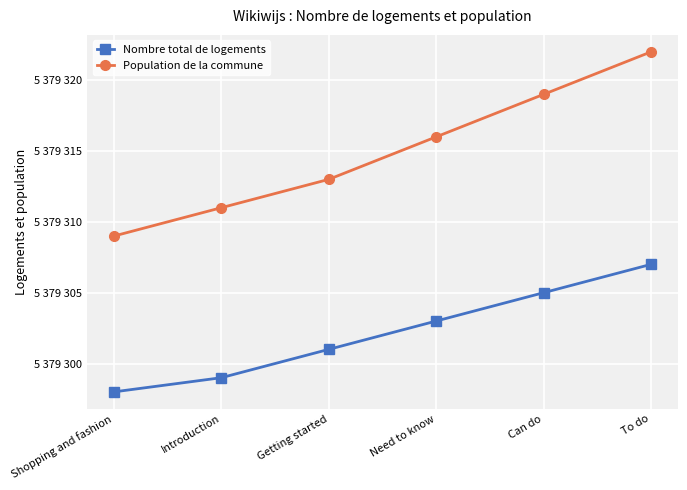

True or false: Population de la commune and Nombre total de logements intersect in this chart.

False